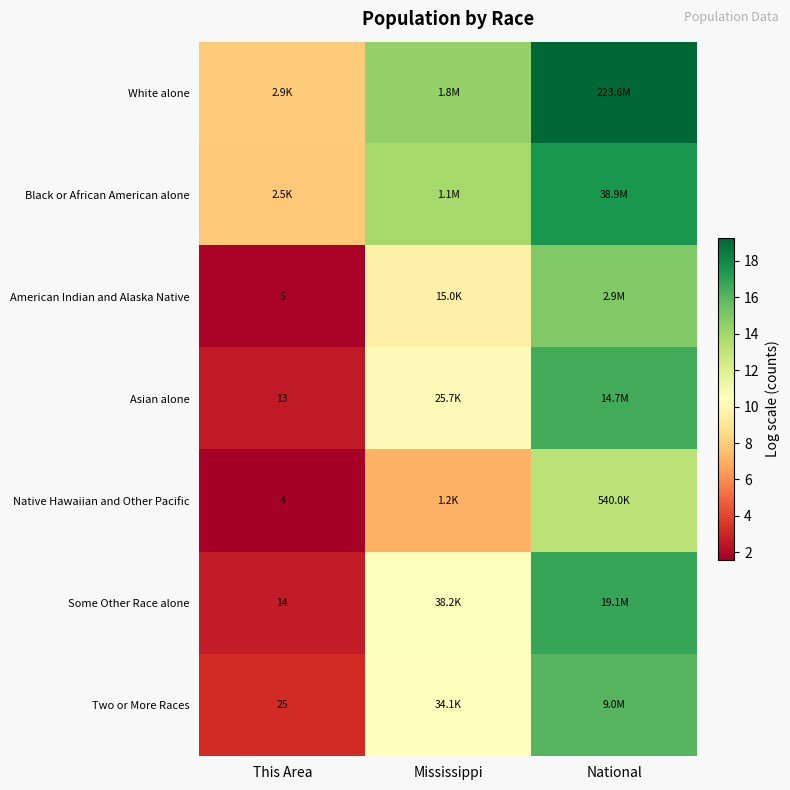

What is the average value of the White alone series?

13.9